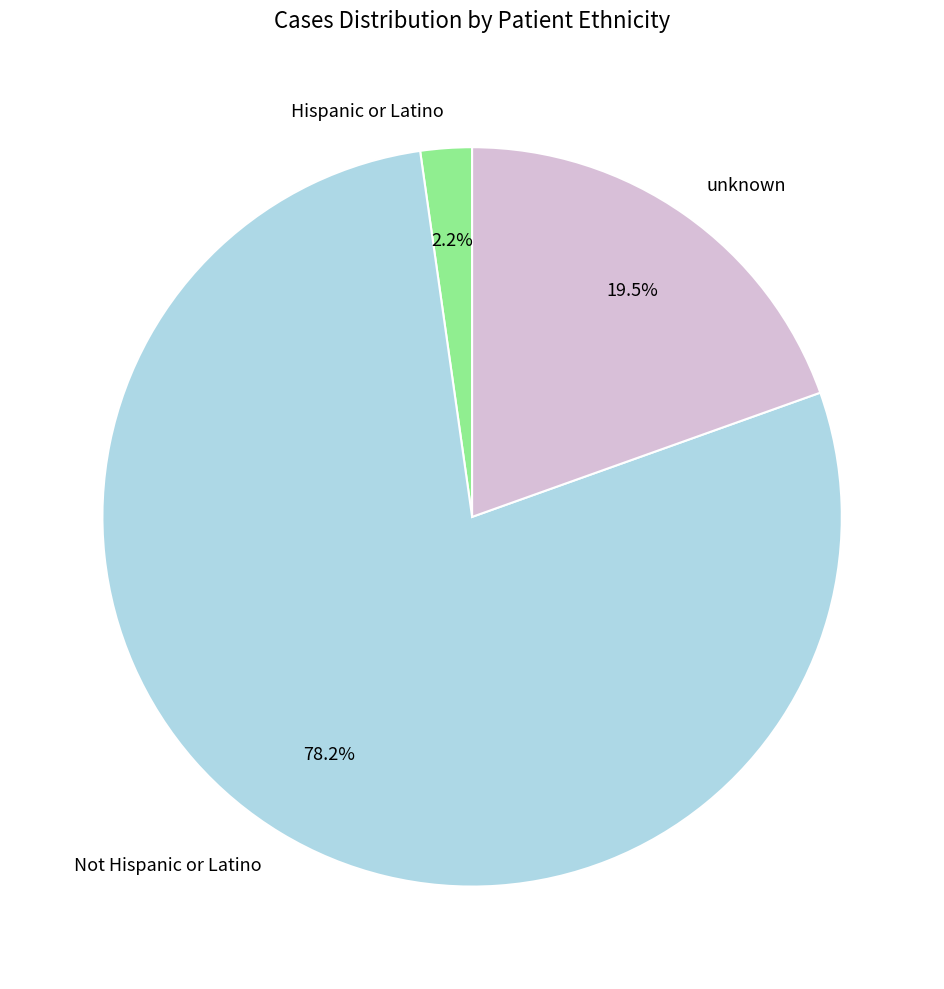

Combined, do Not Hispanic or Latino and unknown account for over 50%?

Yes